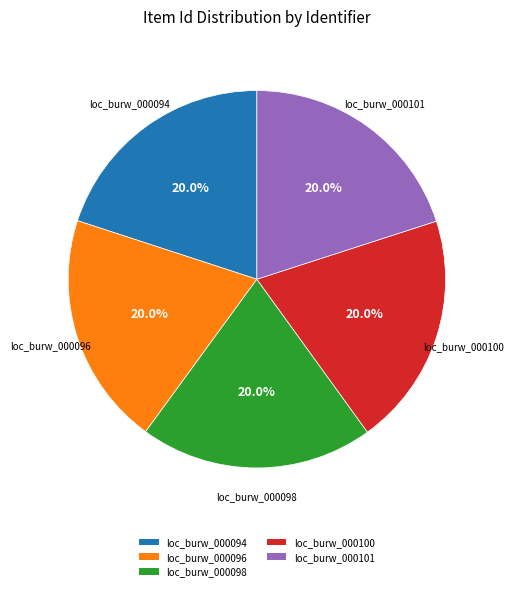

True or false: loc_burw_000100 accounts for 20% of the total.

True